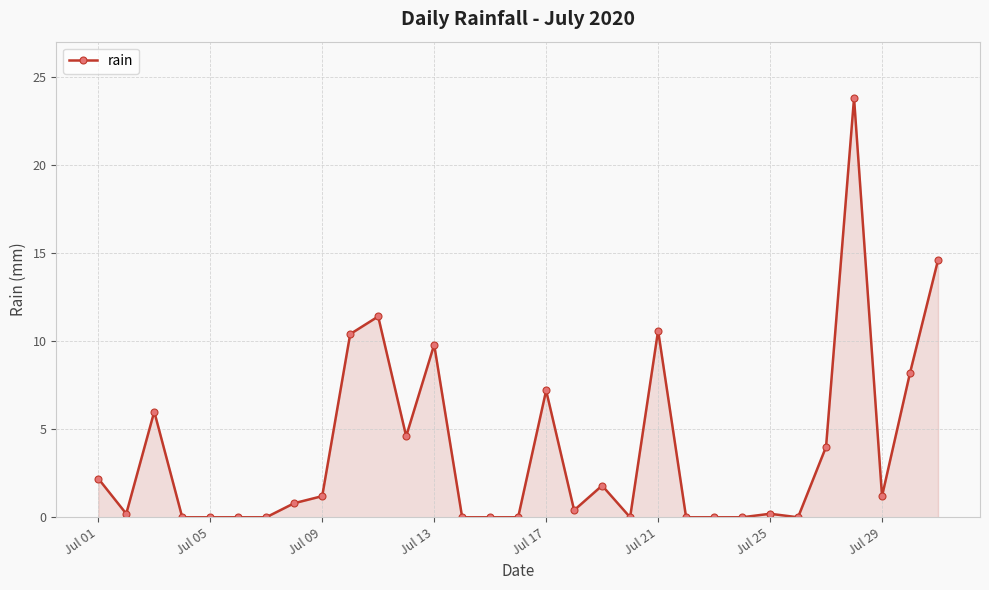

True or false: there are more than 2 points higher than both neighbors.

True